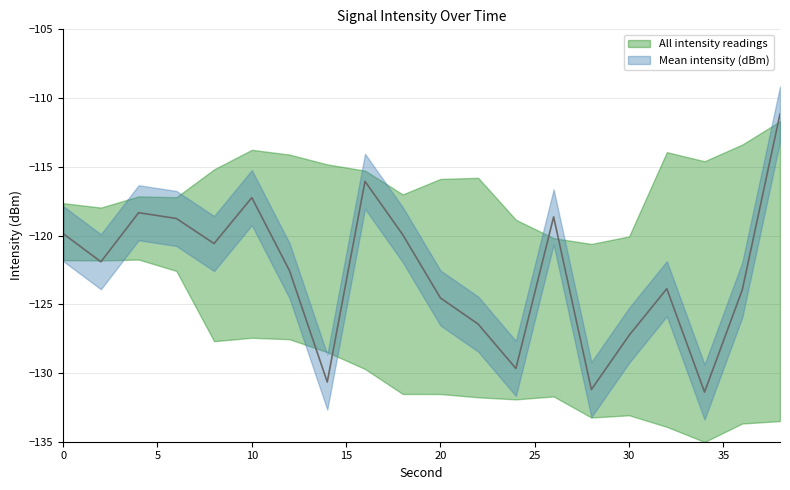

What is the value of the 17th point from the left?

-123.9